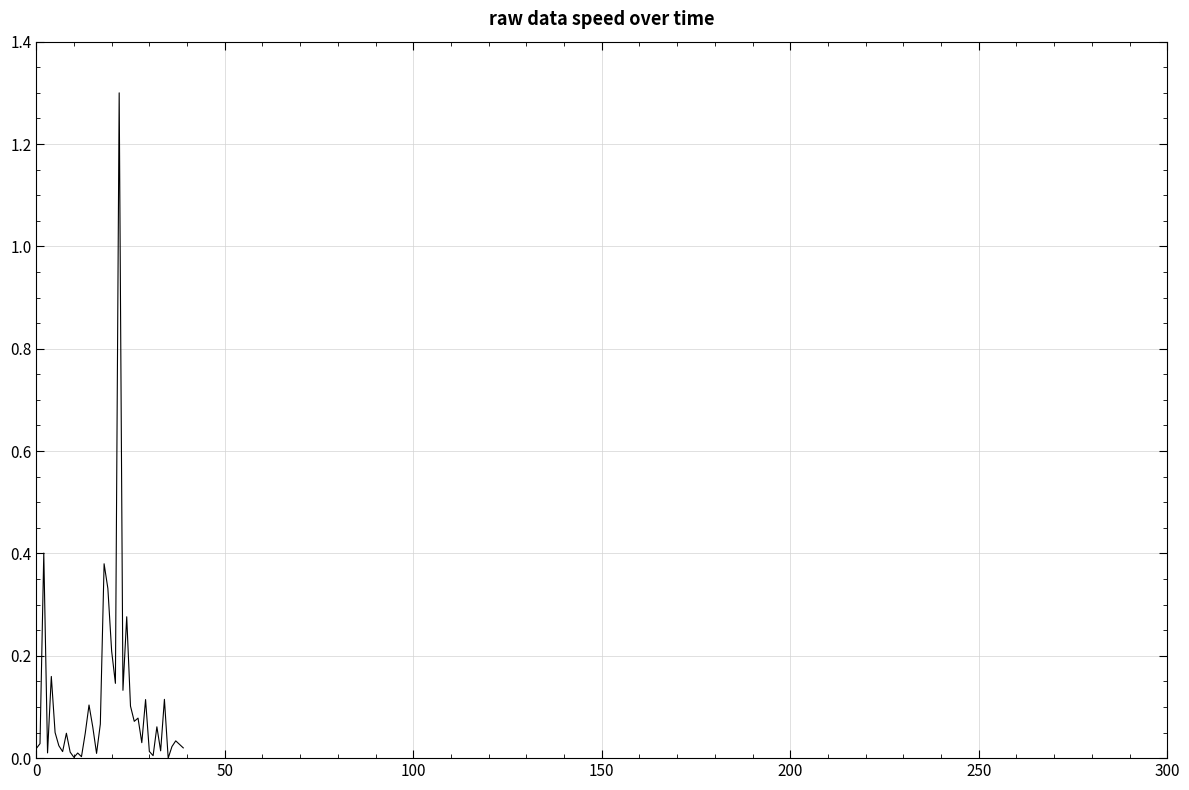

What is the difference between the maximum and minimum values?

1.3